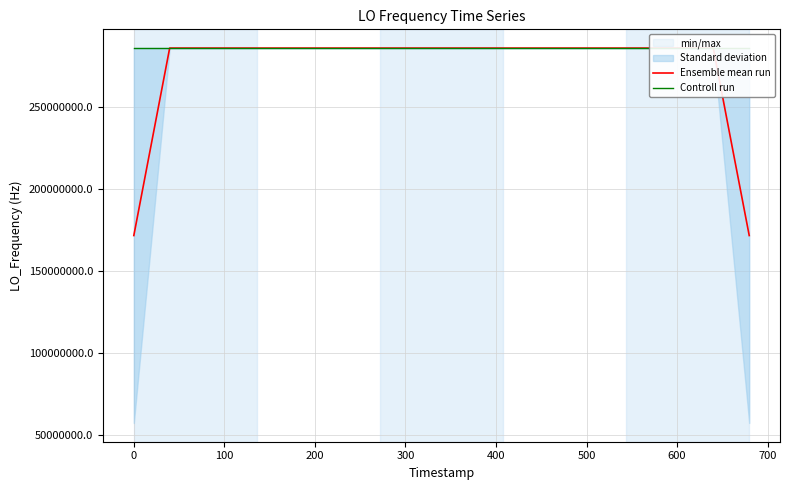

Does the chart have visible grid lines?

Yes